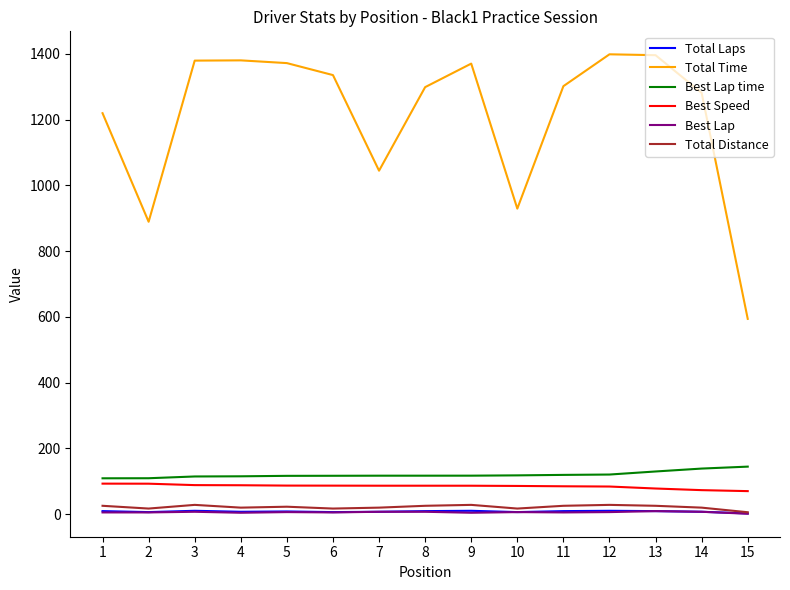

True or false: Best Lap time has a value of 116.3 at 5.

True